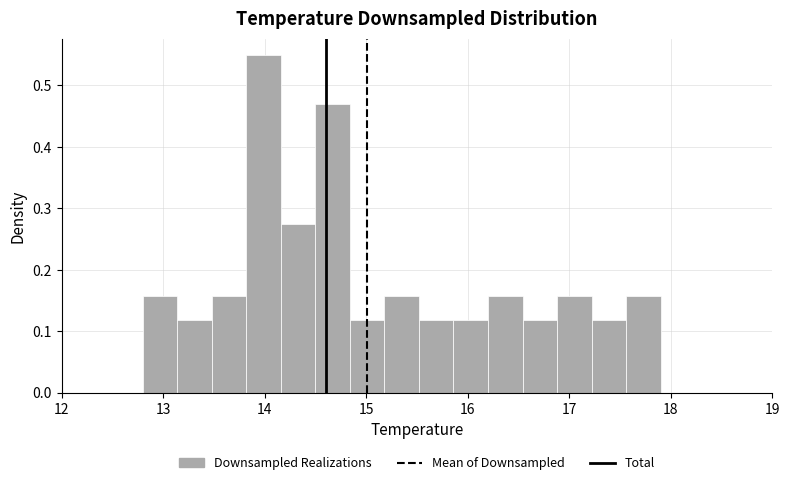

Read against the x-axis, roughly where is the centre of the tallest bar?

14.0